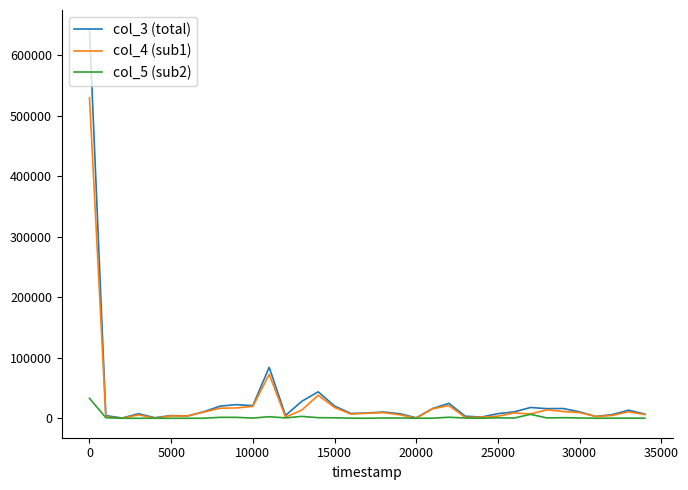

At how many categories does at least one series exceed 373625?

1